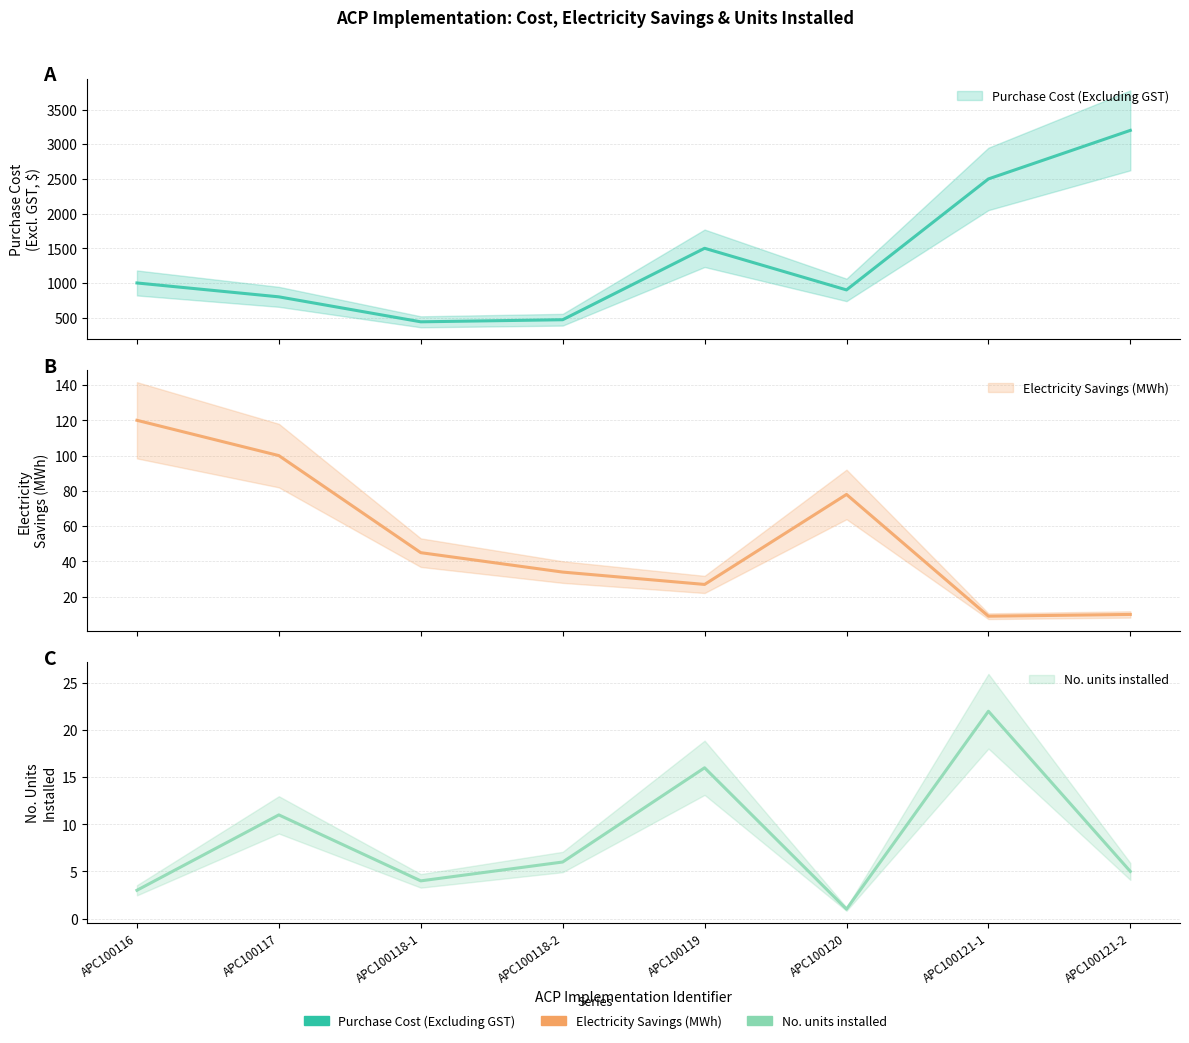

Reading left to right, extract all data points from this chart.

Purchase Cost (Excluding GST): APC100116=1000	APC100117=800	APC100118-1=440	APC100118-2=470	APC100119=1500	APC100120=900	APC100121-1=2500	APC100121-2=3200
Electricity Savings (MWh): APC100116=120	APC100117=100	APC100118-1=45	APC100118-2=34	APC100119=27	APC100120=78	APC100121-1=9	APC100121-2=10
No. units installed: APC100116=3	APC100117=11	APC100118-1=4	APC100118-2=6	APC100119=16	APC100120=1	APC100121-1=22	APC100121-2=5